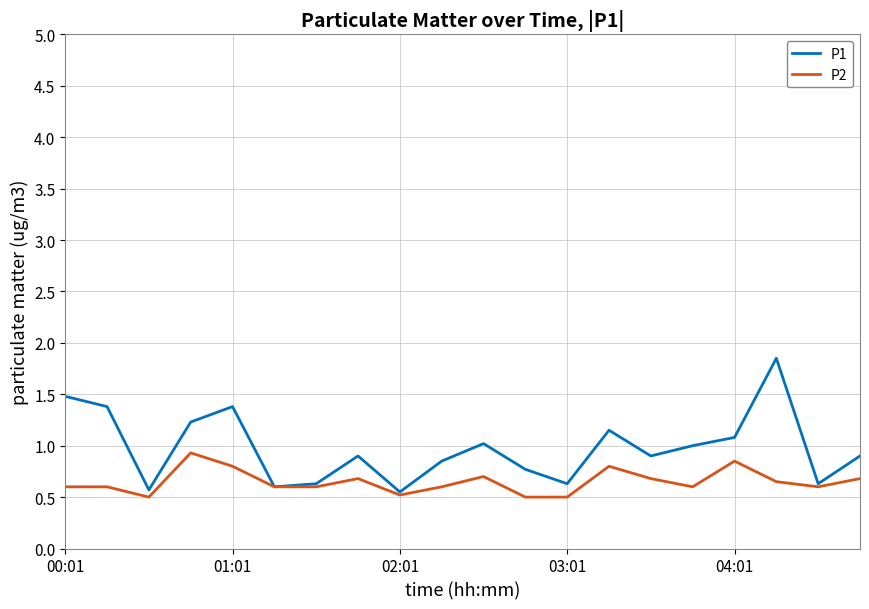

How many interior local peaks does the P1 series have?

5